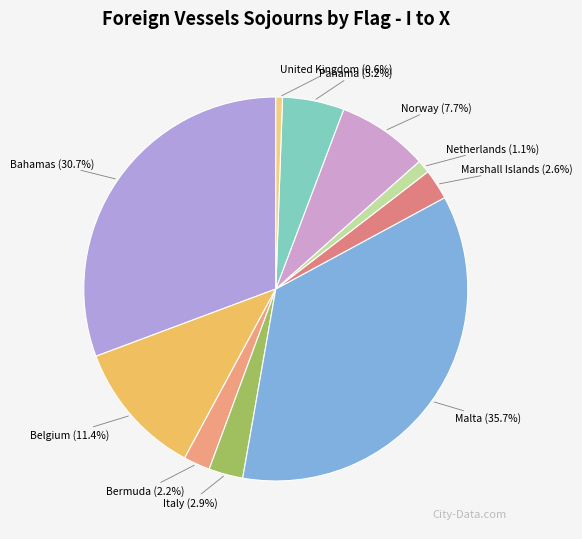

Is Marshall Islands the majority of the pie?

No